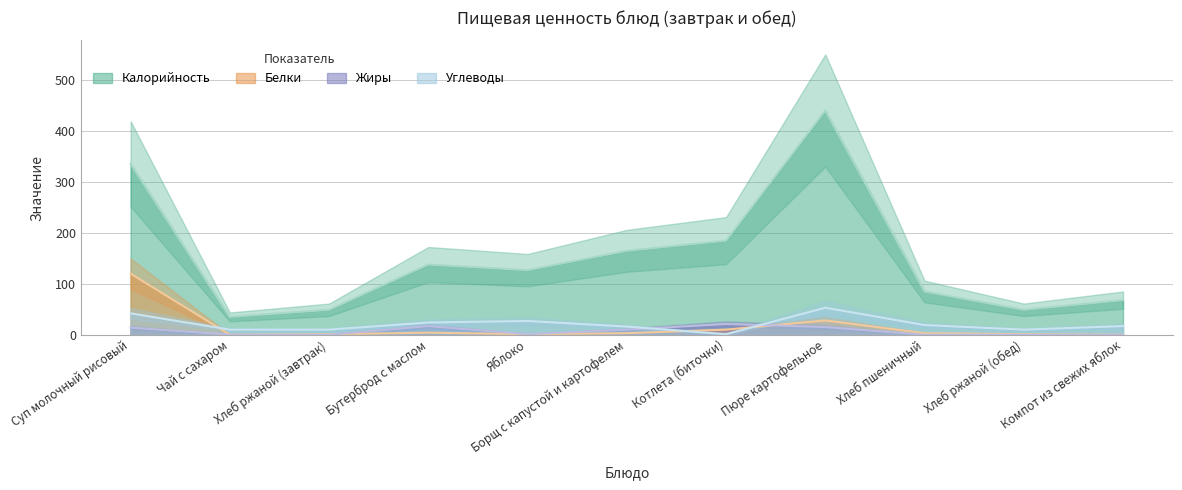

Reading right to left, what are all the values shown in this chart?

Калорийность: 68	49	85	441	185	165	127	138	49	35	336
Белки: 0	1	3	28	10	3	1	4	1	0	120
Жиры: 0	0	0	15	21	10	1	17	0	0	14
Углеводы: 17	10	19	53	1	16	27	24	10	10	42